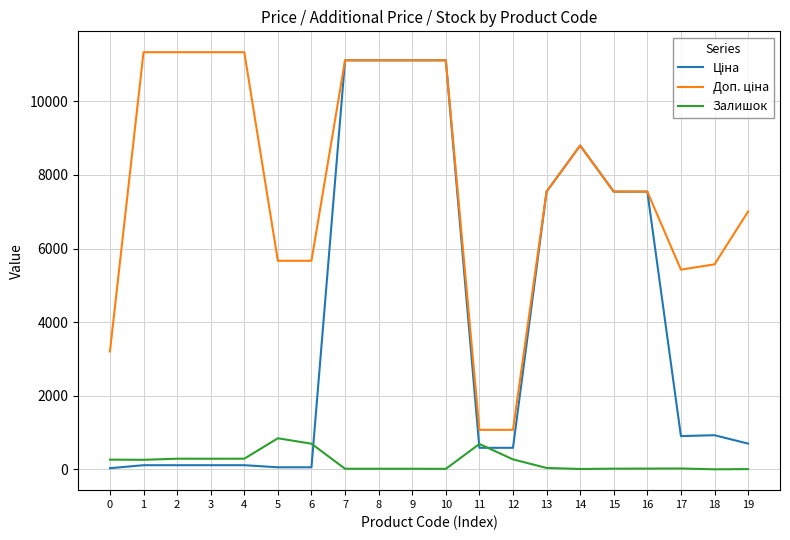

Count the number of data series in this chart.

3